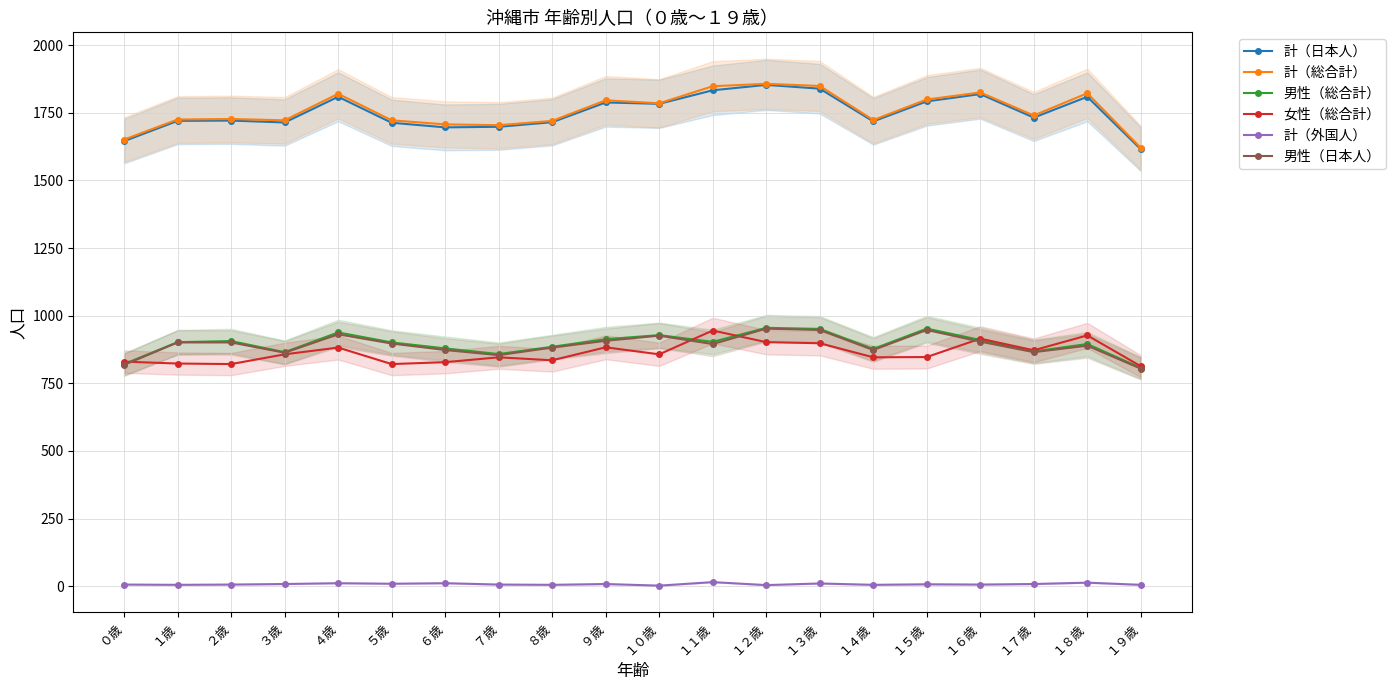

How many series are shown in this chart?

6